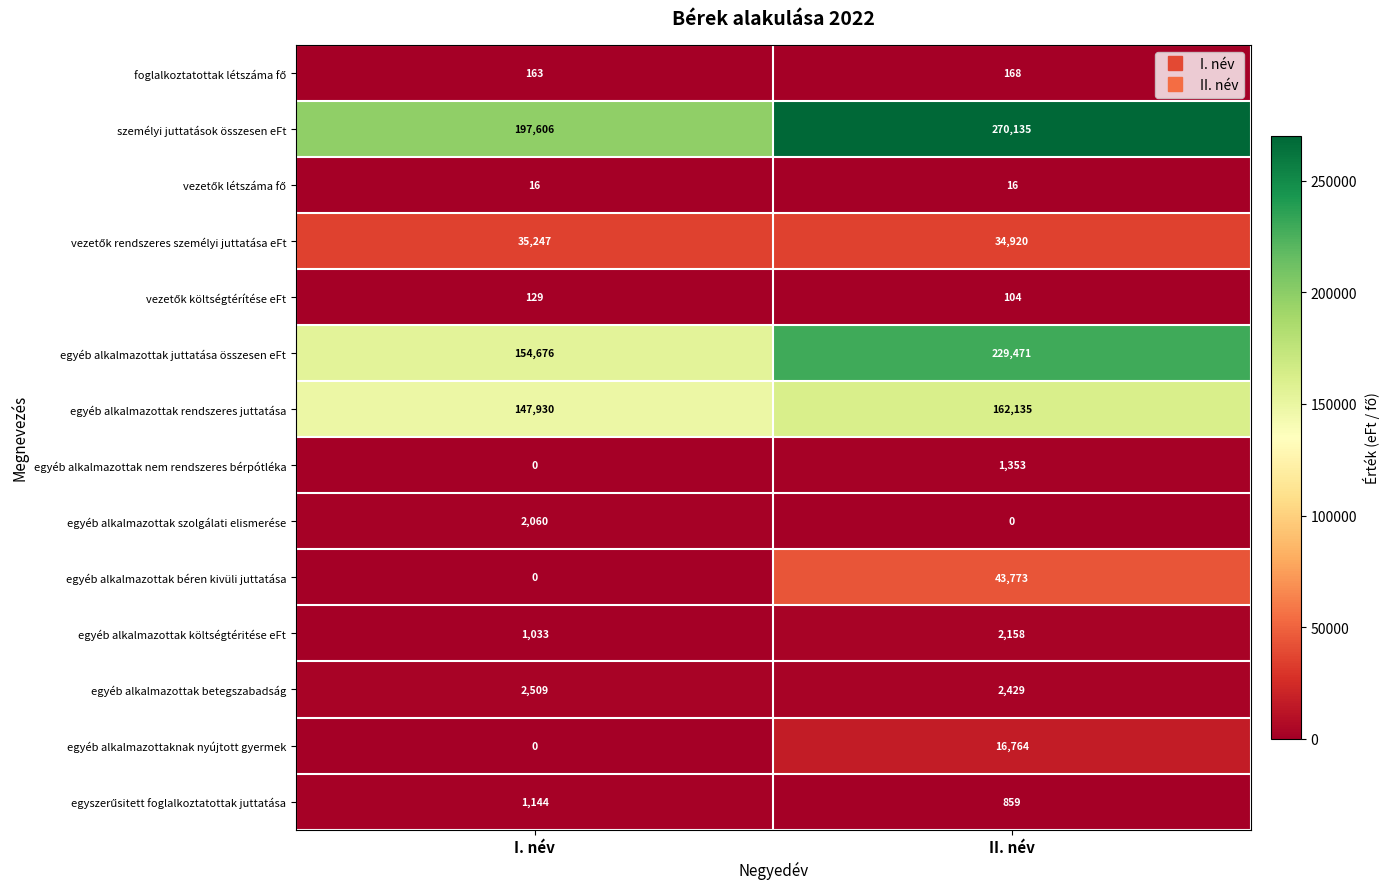

What is the total value across all series at I. név?

542513